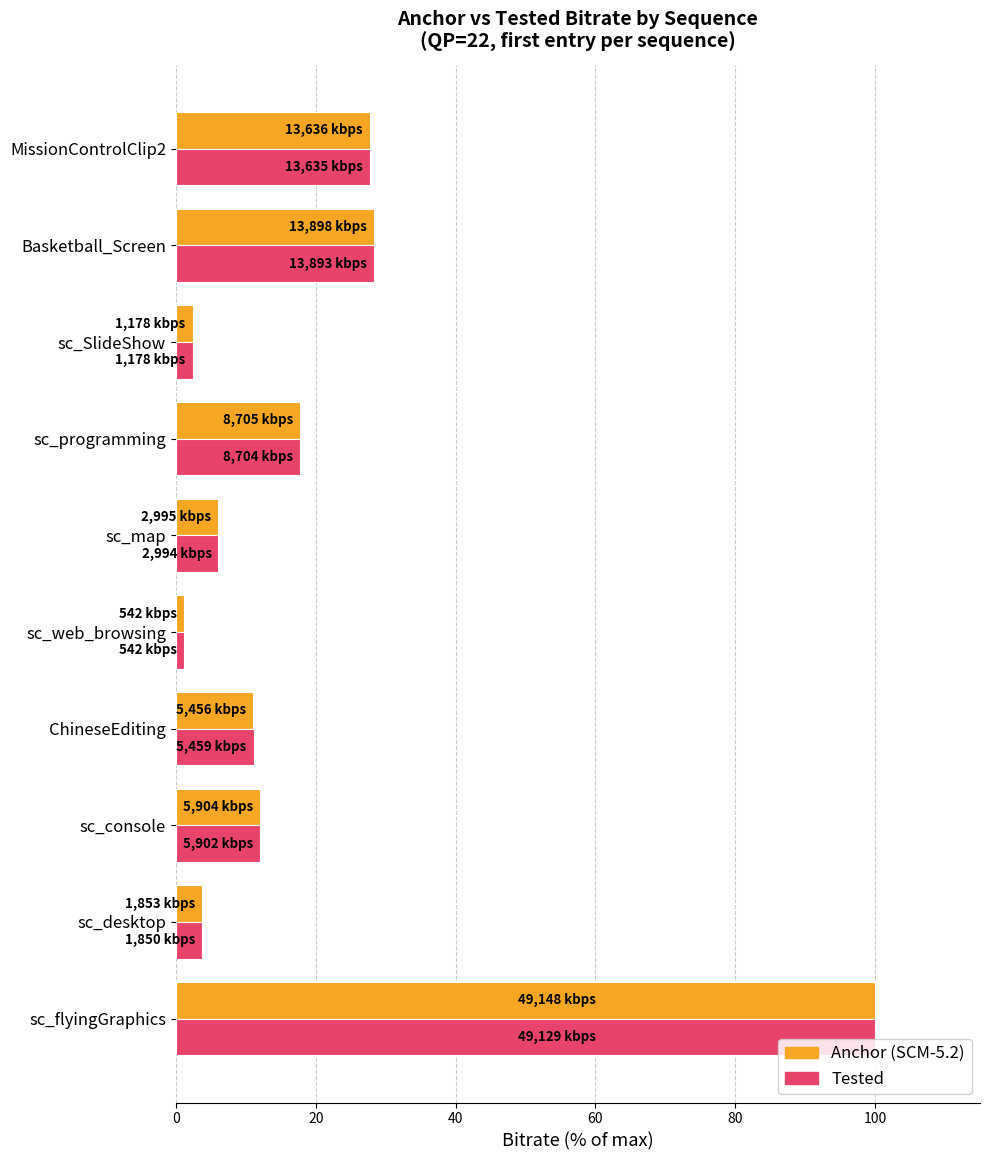

The value of Tested at sc_flyingGraphics is 100.0. True or false?

True